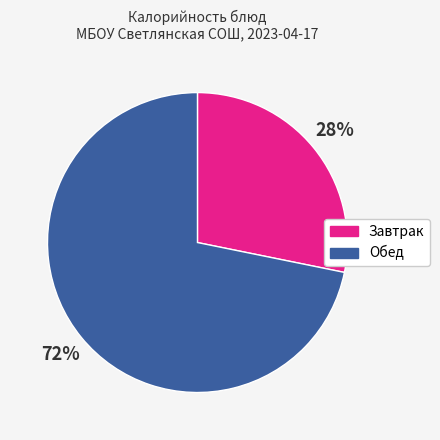

Does any single category account for the majority?

Yes